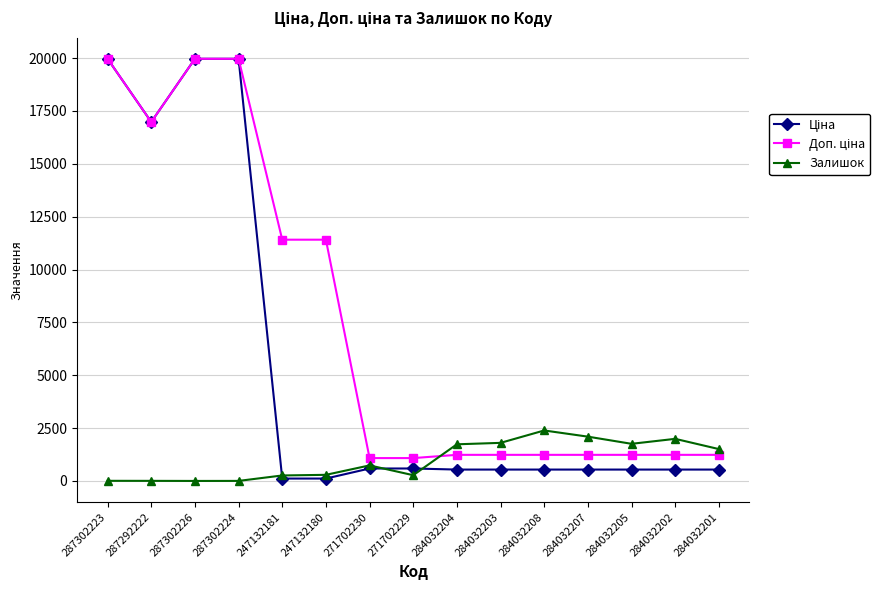

True or false: Залишок has a value of 2096.0 at 284032207.

True